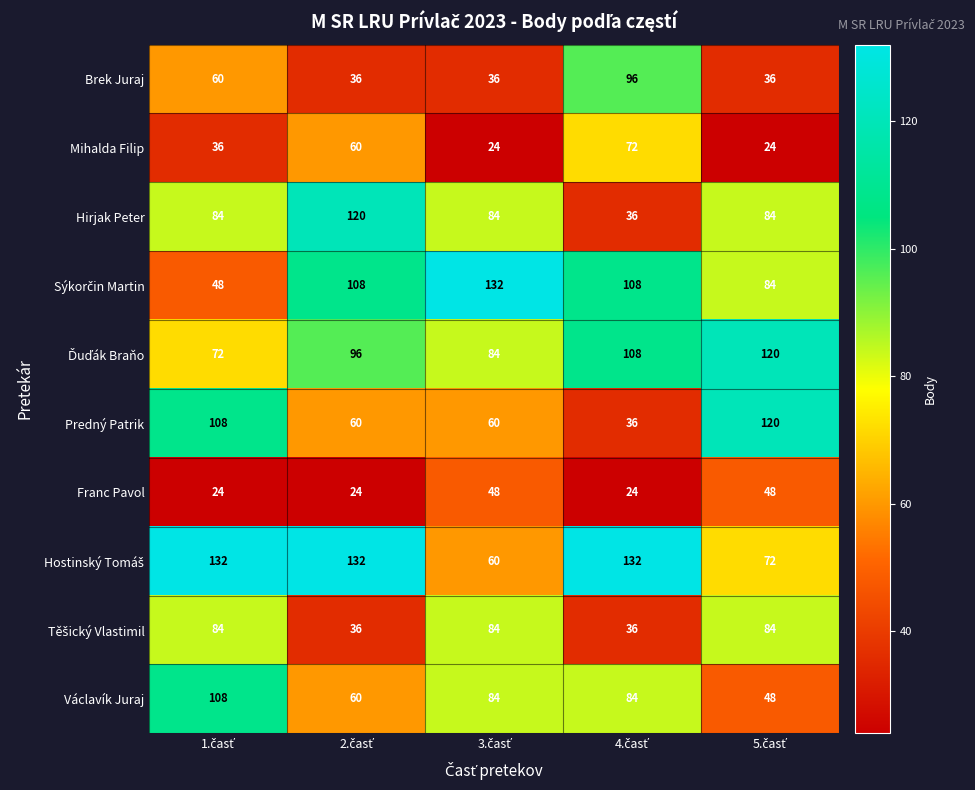

What is the average value of the Brek Juraj series?

53